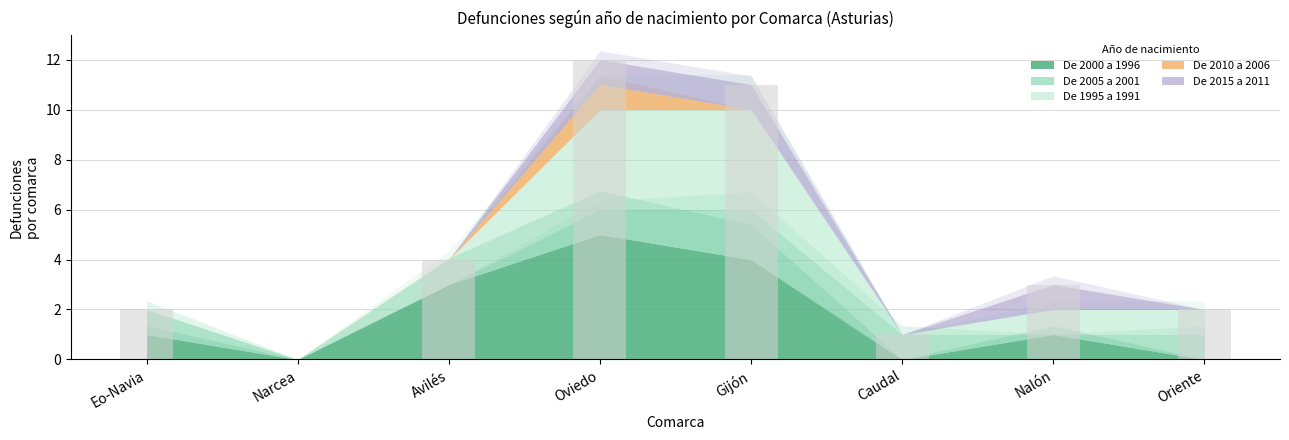

The value of De 1995 a 1991 at Avilés is 0. True or false?

False